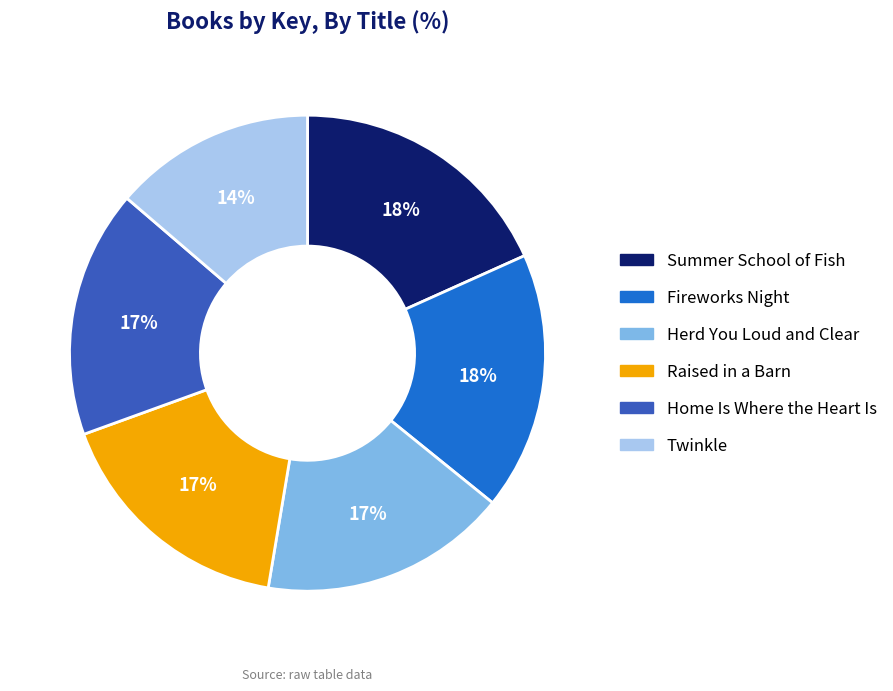

Count the number of slices in the pie.

6